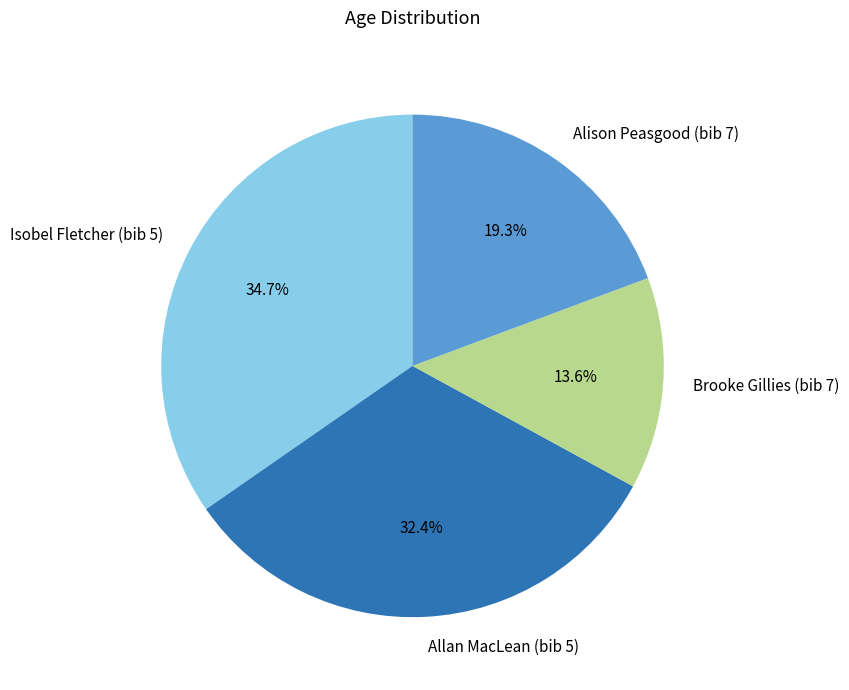

True or false: Isobel Fletcher (bib 5) accounts for 35% of the total.

True